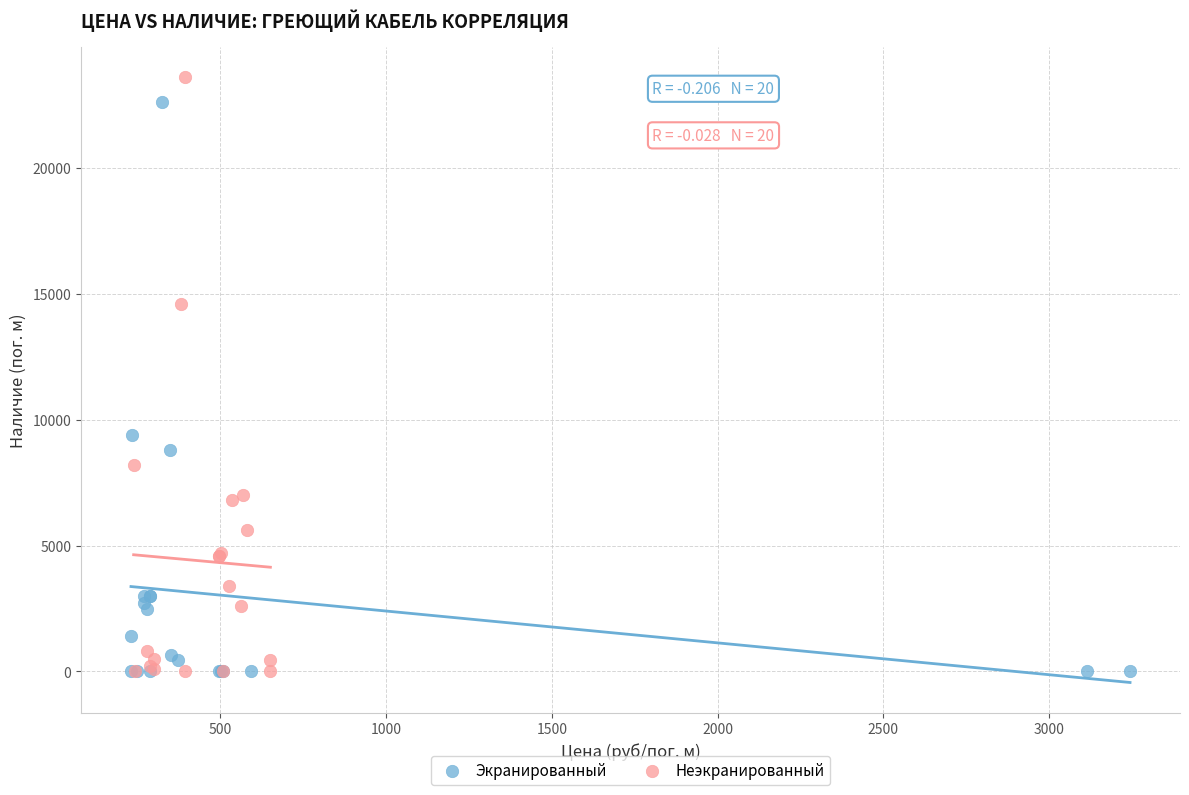

Which series reaches the maximum Y coordinate?

Неэкранированный